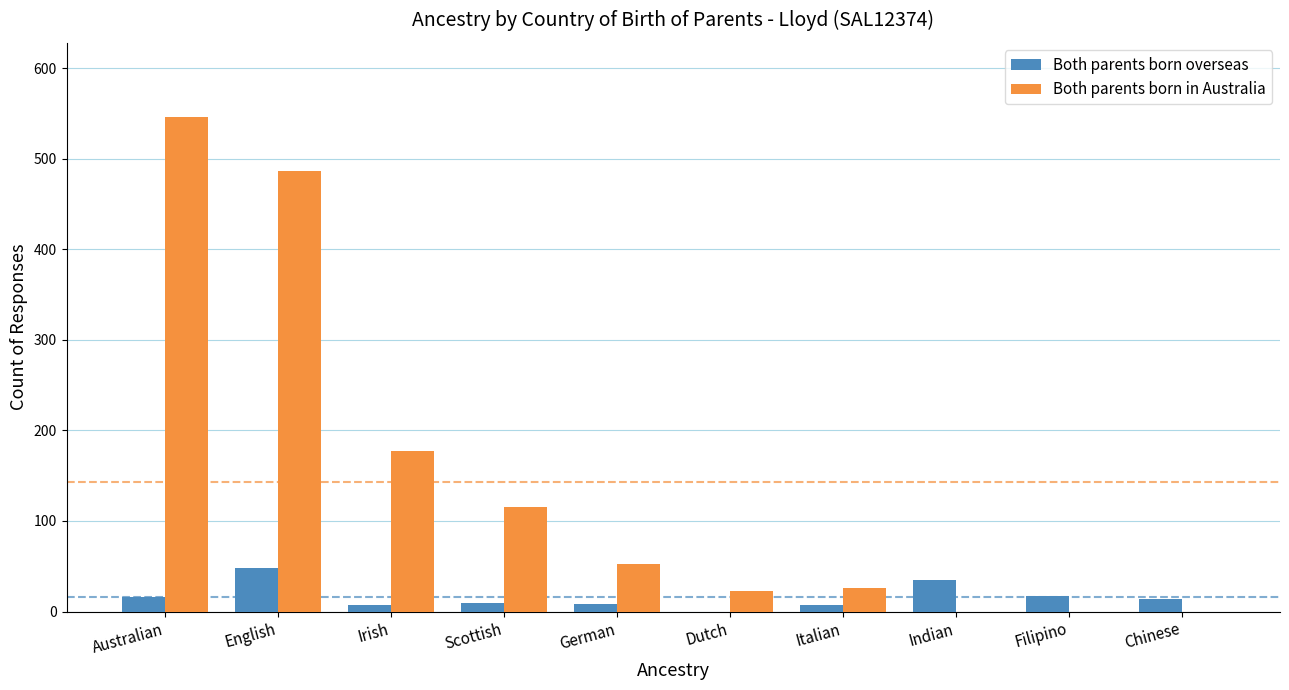

Is the value of Both parents born overseas at Dutch greater than the value of Both parents born in Australia at Dutch?

No